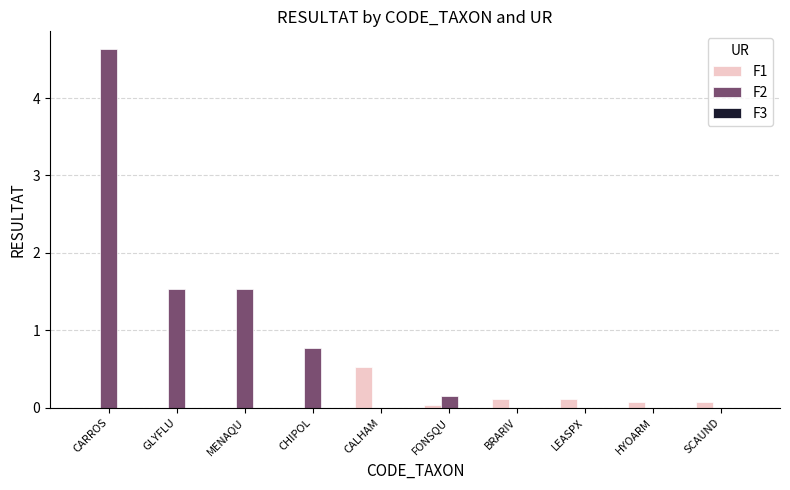

Is it true that F2 equals 0.0 at CALHAM?

True